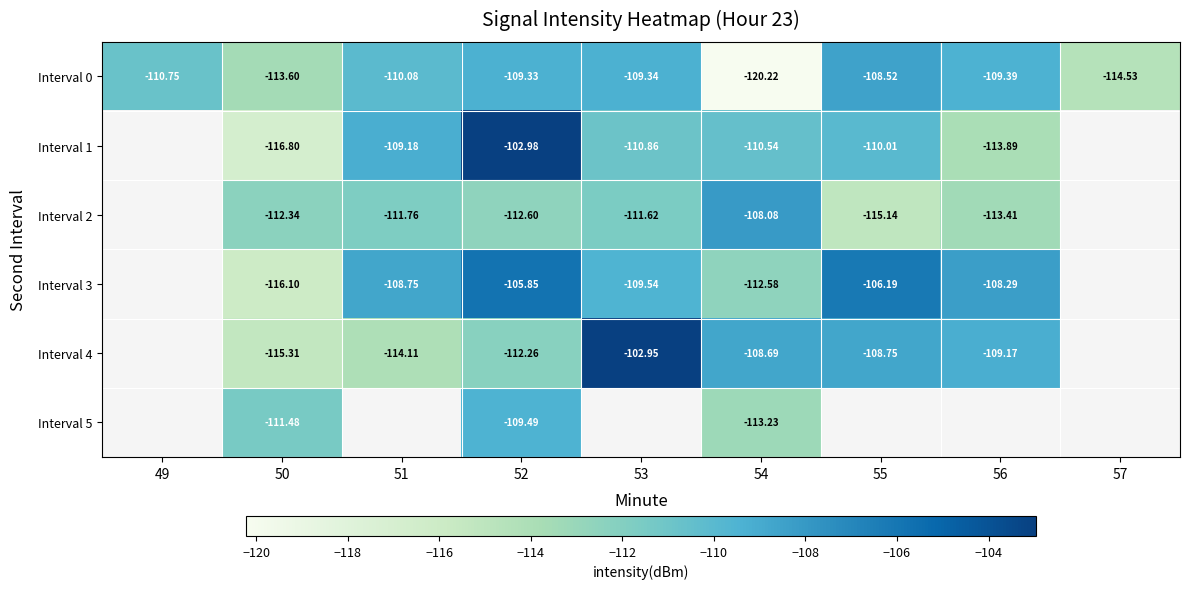

At how many categories does at least one series exceed -105?

2